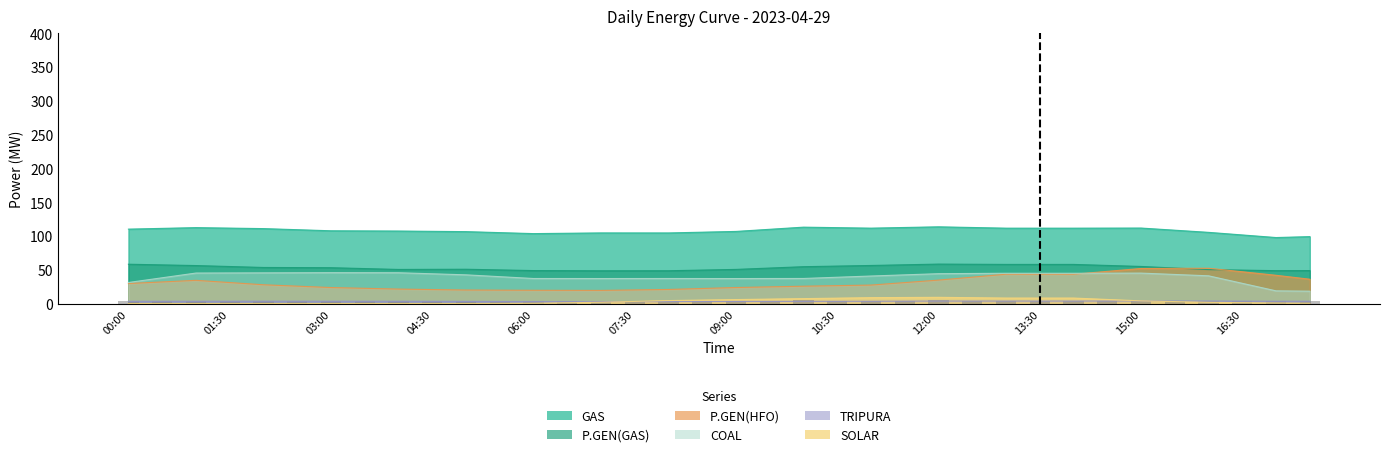

Reading right to left, list all the values displayed in this chart.

GAS: 99.1	97.7	101.5	105.4	108.5	111.7	111.6	111.6	111.6	111.6	112.6	113.6	112.6	111.6	112.3	113.1	109.9	106.7	105.6	104.5	104.5	104.5	104.0	103.5	105.0	106.4	106.9	107.3	107.5	107.7	109.3	110.9	111.6	112.4	111.2	110.1
P.GEN(GAS): 48.8	48.7	49.5	50.2	52.6	54.9	56.4	57.9	57.9	57.9	58.2	58.4	57.4	56.4	55.5	54.6	52.5	50.5	49.5	48.6	48.5	48.5	48.7	48.8	49.8	50.8	50.6	50.5	51.8	53.1	53.2	53.4	54.8	56.2	57.2	58.2
P.GEN(HFO): 36.0	41.8	47.1	52.3	52.1	51.9	47.6	43.4	43.4	43.4	39.1	34.7	31.0	27.4	26.5	25.7	24.7	23.7	22.3	20.9	20.2	19.5	19.6	19.7	19.8	20.0	20.7	21.4	22.6	23.7	25.8	27.8	31.1	34.4	32.0	29.6
COAL: 18.3	18.8	29.9	41.1	43.1	45.1	44.9	44.8	44.8	44.8	44.5	44.2	42.5	40.8	38.9	37.1	37.1	37.0	37.0	37.1	37.1	37.0	37.1	37.1	39.8	42.5	44.1	45.6	45.7	45.7	45.6	45.4	45.3	45.2	38.2	31.2
TRIPURA: 3.4	3.4	3.5	3.7	3.8	3.8	3.8	3.7	3.7	3.7	3.7	3.7	3.6	3.4	3.3	3.2	3.2	3.2	3.1	3.0	2.9	2.8	2.8	2.9	3.0	3.2	3.2	3.4	3.4	3.4	3.4	3.5	3.4	3.4	3.3	3.3
SOLAR: 0.5	0.8	1.3	1.8	2.9	4.0	6.1	8.2	8.2	8.2	8.7	9.2	9.0	8.7	8.0	7.3	6.6	5.9	5.2	4.4	3.2	1.9	1.2	0.4	0.2	0.0	0.0	0.0	0.0	0.0	0.0	0.0	0.0	0.0	0.0	0.0